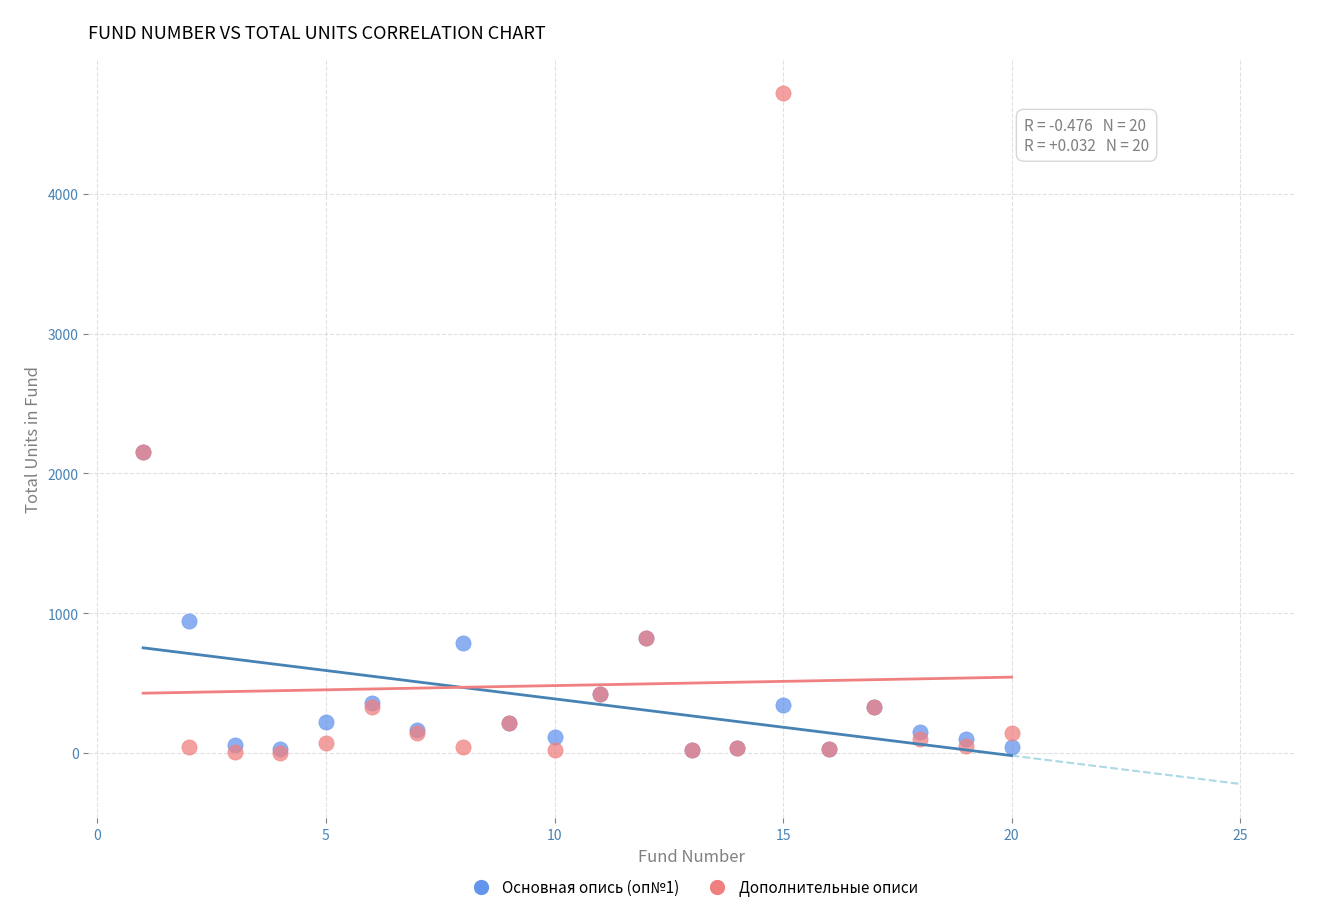

Which series has the widest spread of Y values?

Дополнительные описи